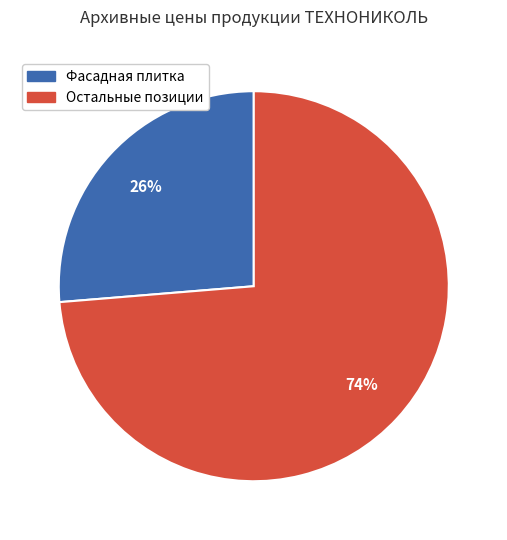

Is there a majority slice in this chart?

Yes